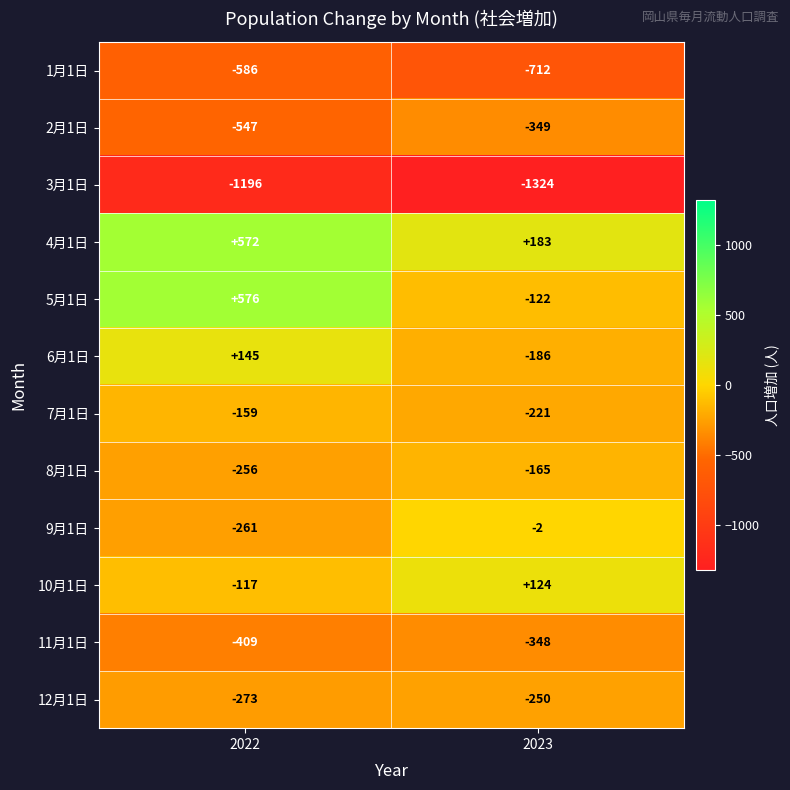

What is the difference between the maximum and minimum values in the 9月1日 series?

259